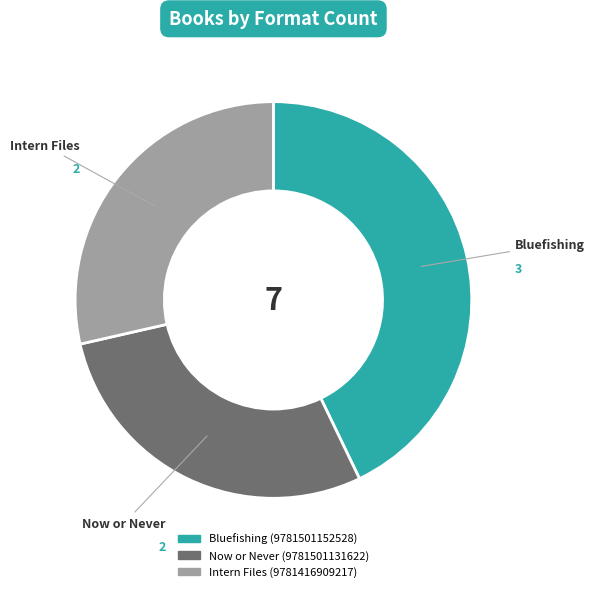

Does Bluefishing (9781501152528) represent more than half of the total?

No